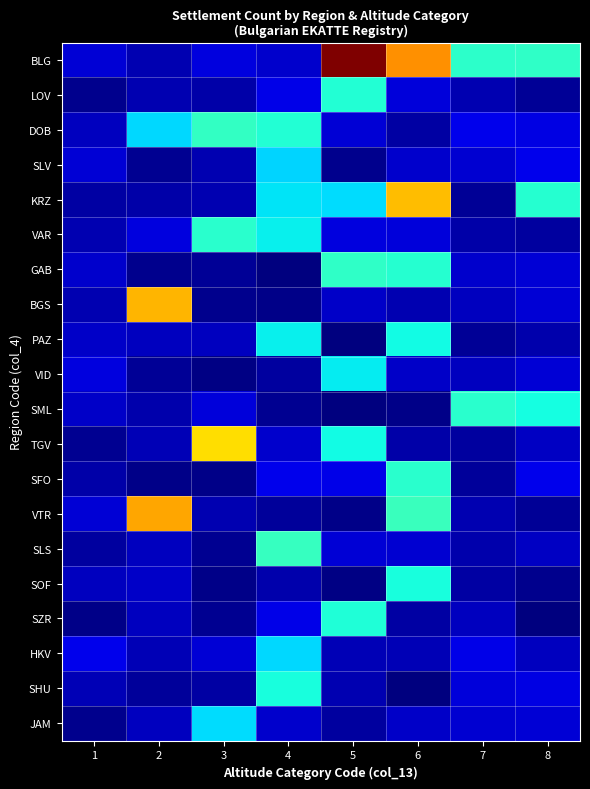

Reading left to right, transcribe all the data shown in this chart.

BLG: 1=0.2	2=0.1	3=0.3	4=0.2	5=3.0	6=2.3	7=1.2	8=1.2
LOV: 1=0.0	2=0.1	3=0.1	4=0.3	5=1.2	6=0.2	7=0.1	8=0.1
DOB: 1=0.2	2=1.0	3=1.2	4=1.2	5=0.2	6=0.1	7=0.3	8=0.3
SLV: 1=0.2	2=0.1	3=0.1	4=1.0	5=0.0	6=0.2	7=0.2	8=0.3
KRZ: 1=0.1	2=0.1	3=0.1	4=1.1	5=1.0	6=2.1	7=0.1	8=1.2
VAR: 1=0.1	2=0.2	3=1.2	4=1.1	5=0.2	6=0.2	7=0.1	8=0.1
GAB: 1=0.2	2=0.0	3=0.1	4=0.0	5=1.2	6=1.2	7=0.2	8=0.2
BGS: 1=0.1	2=2.2	3=0.0	4=0.0	5=0.2	6=0.1	7=0.2	8=0.2
PAZ: 1=0.2	2=0.2	3=0.2	4=1.1	5=0.0	6=1.1	7=0.1	8=0.1
VID: 1=0.3	2=0.1	3=0.0	4=0.1	5=1.1	6=0.2	7=0.2	8=0.2
SML: 1=0.2	2=0.1	3=0.2	4=0.1	5=0.0	6=0.0	7=1.2	8=1.1
TGV: 1=0.0	2=0.2	3=2.0	4=0.2	5=1.1	6=0.1	7=0.1	8=0.2
SFO: 1=0.1	2=0.0	3=0.0	4=0.3	5=0.3	6=1.2	7=0.1	8=0.3
VTR: 1=0.2	2=2.2	3=0.1	4=0.1	5=0.0	6=1.3	7=0.1	8=0.1
SLS: 1=0.1	2=0.2	3=0.1	4=1.3	5=0.2	6=0.2	7=0.1	8=0.2
SOF: 1=0.2	2=0.2	3=0.0	4=0.1	5=0.0	6=1.1	7=0.1	8=0.0
SZR: 1=0.0	2=0.2	3=0.1	4=0.3	5=1.2	6=0.1	7=0.2	8=0.0
HKV: 1=0.3	2=0.1	3=0.2	4=1.0	5=0.1	6=0.1	7=0.3	8=0.2
SHU: 1=0.1	2=0.1	3=0.1	4=1.2	5=0.1	6=0.0	7=0.2	8=0.3
JAM: 1=0.0	2=0.2	3=1.0	4=0.2	5=0.1	6=0.2	7=0.2	8=0.2